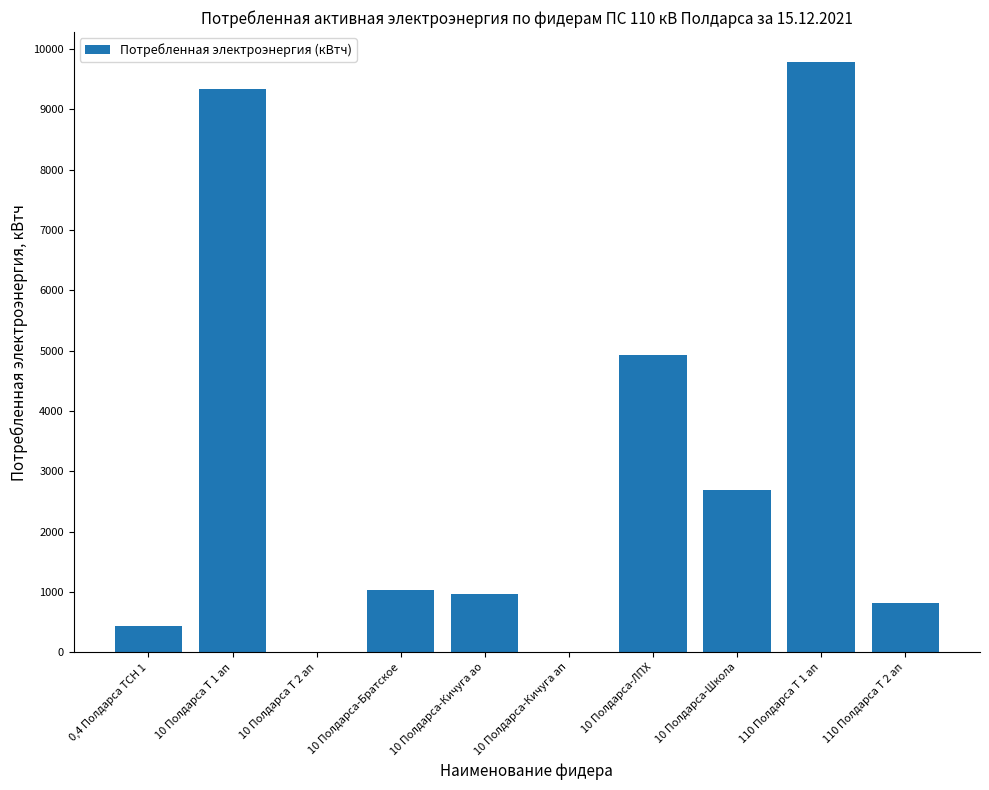

Between 10 Полдарса-Кичуга ап and 10 Полдарса-Братское, which is larger?

10 Полдарса-Братское